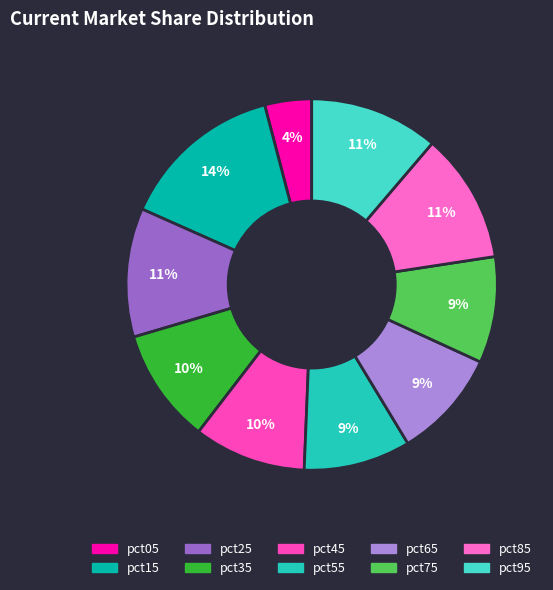

Rank the categories by value from highest to lowest.

pct15, pct85, pct95, pct25, pct35, pct45, pct65, pct55, pct75, pct05